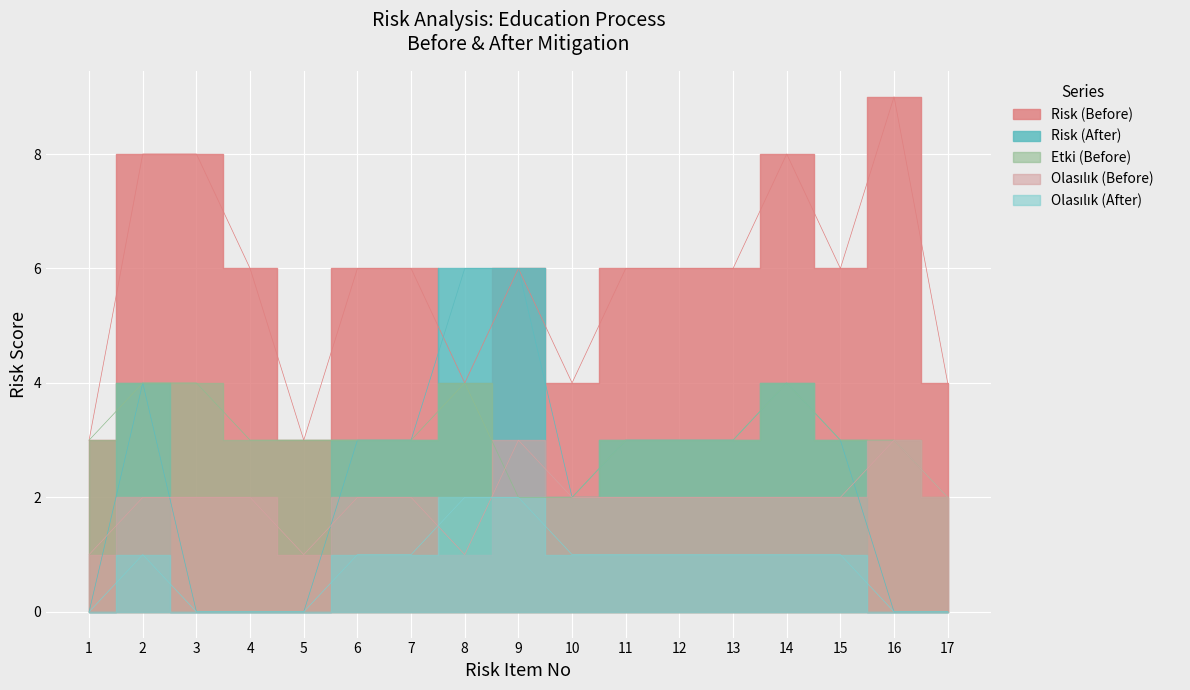

True or false: Etki (Before) and Risk (Before) intersect in this chart.

False